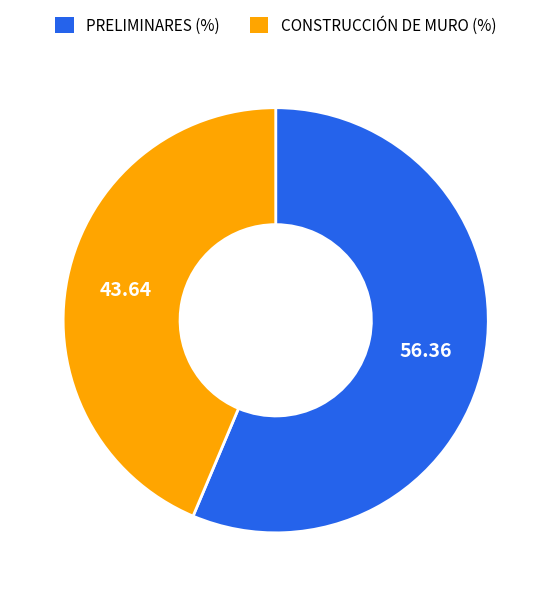

What is the smallest slice in the pie chart?

CONSTRUCCIÓN DE MURO (%)